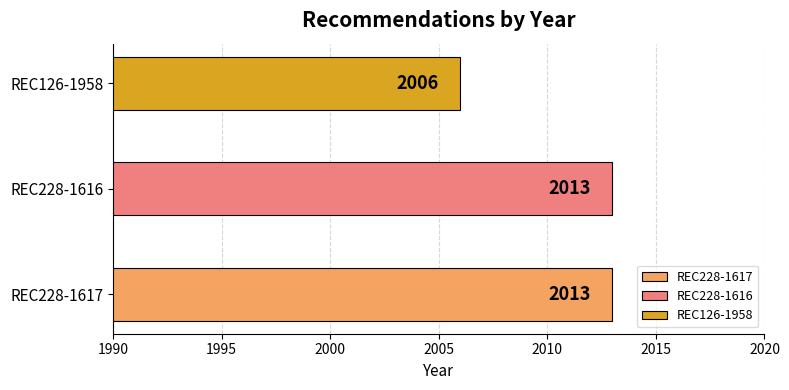

What is the sum of the values at REC228-1616 and REC126-1958?

4019